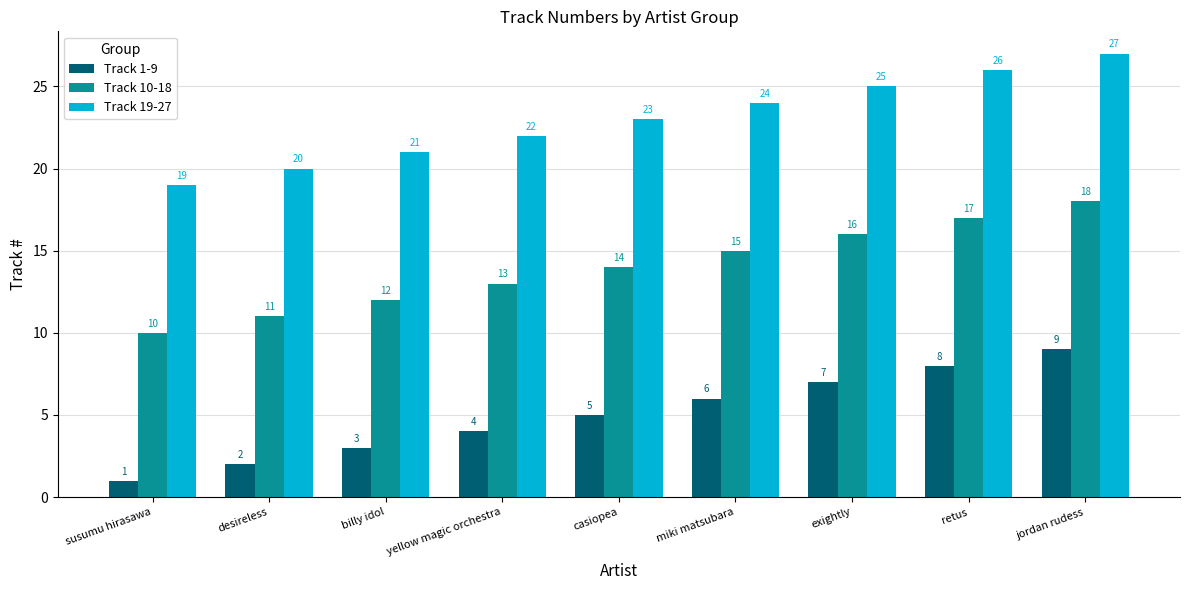

True or false: Track 1-9 has a value of 5 at jordan rudess.

False